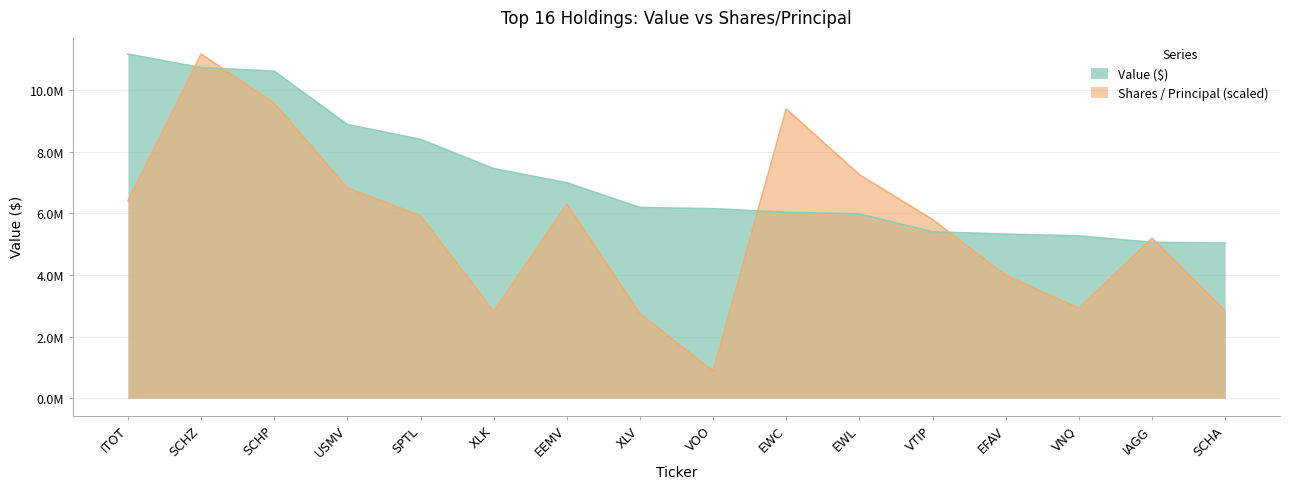

Reading left to right, what are all the values shown in this chart?

Value ($): 11163000.0	10725000.0	10609000.0	8880000.0	8398000.0	7449000.0	6991000.0	6188000.0	6149000.0	6031000.0	5982000.0	5399000.0	5323000.0	5267000.0	5058000.0	5036000.0
Shares / Principal: 6408273.8	11163000.0	9574175.5	6823778.7	5920421.4	2817435.6	6300571.3	2745257.4	880483.9	9382660.4	7253459.3	5799503.1	3990416.4	2922427.2	5192144.2	2841495.0